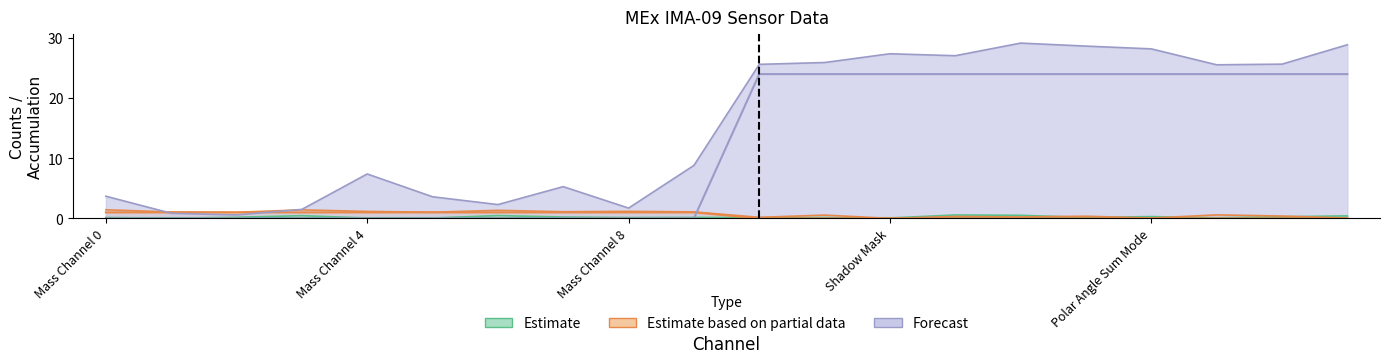

What is the sum of the Forecast values at High Voltage Mask and Mass Channel 9?

24